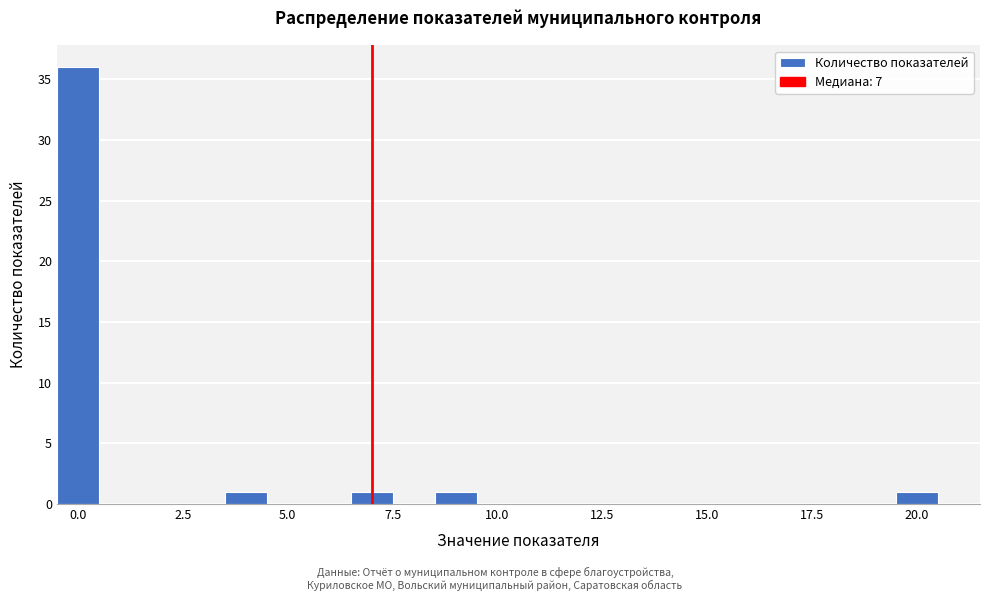

Read against the x-axis, roughly where is the centre of the tallest bar?

0.0